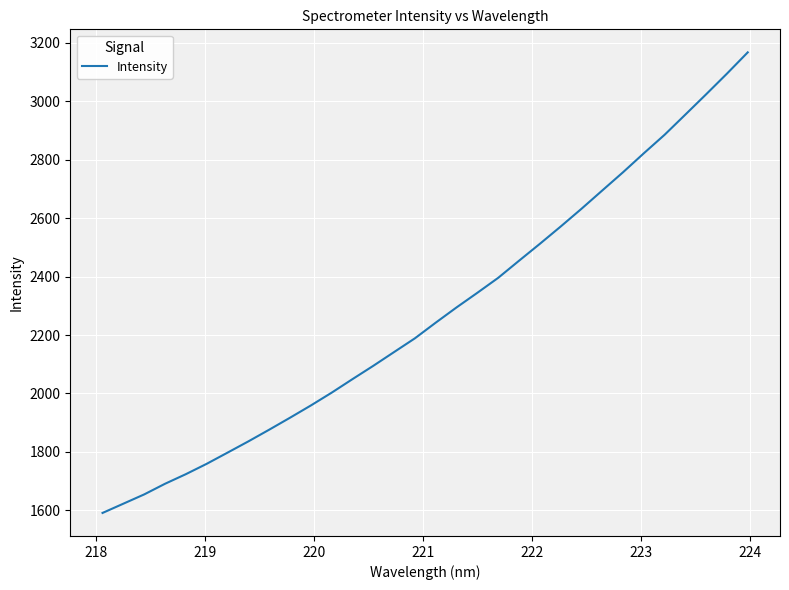

What is the sum of all values?

72748.1